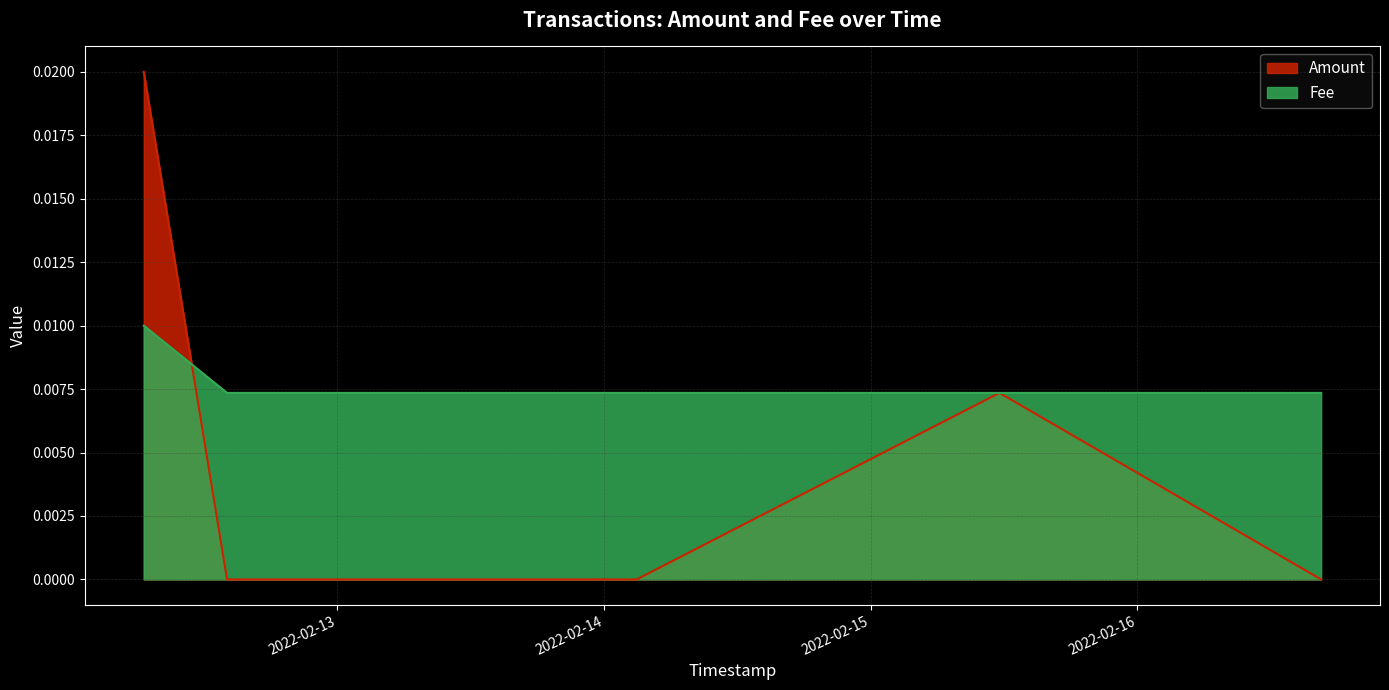

Which series has the largest range (max minus min)?

Amount